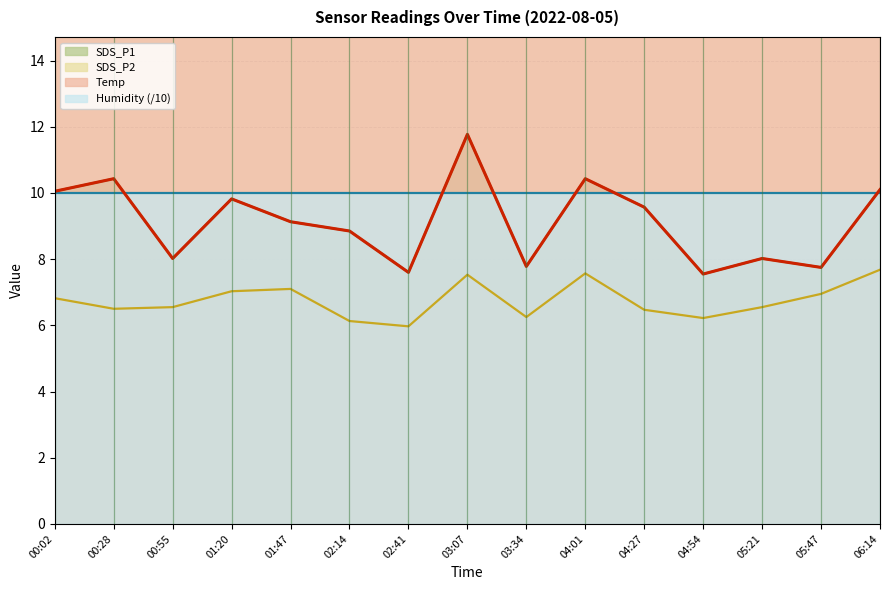

True or false: SDS_P1 and SDS_P2 cross at least once.

False